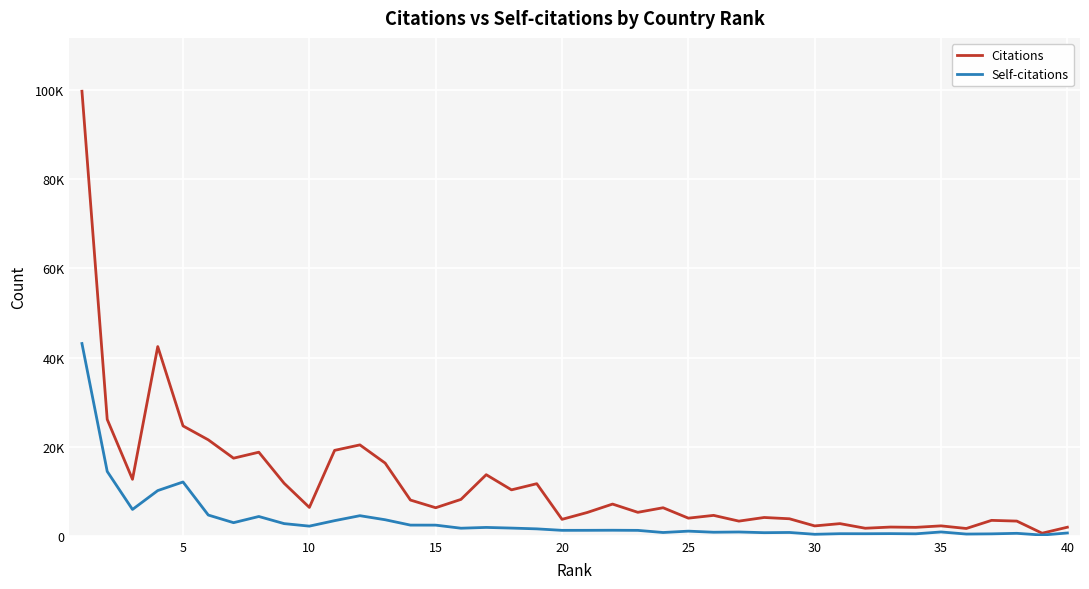

True or false: Citations and Self-citations cross at least once.

False